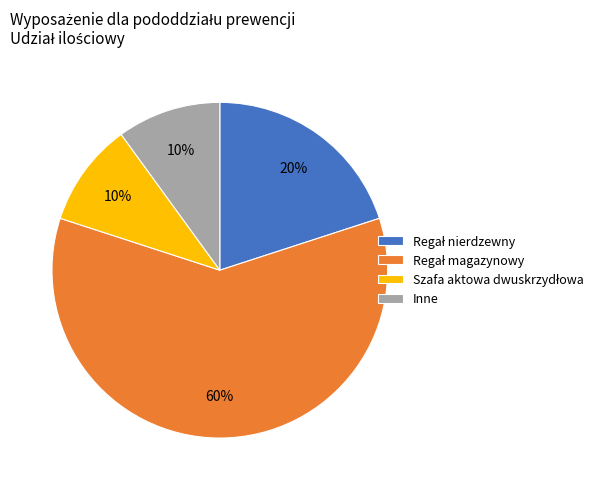

Is there a majority slice in this chart?

Yes